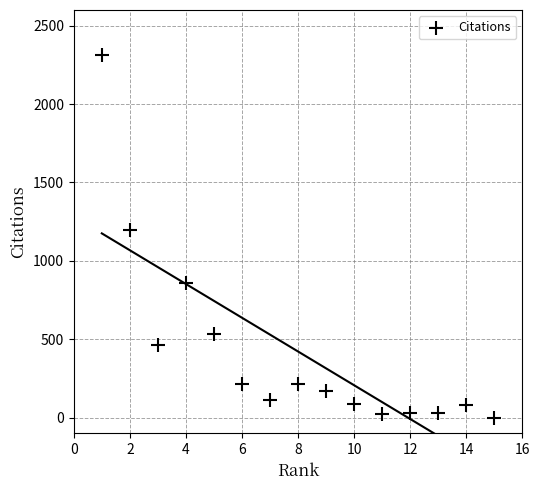

What Y value in the scatter plot is closest to 1157?

1197